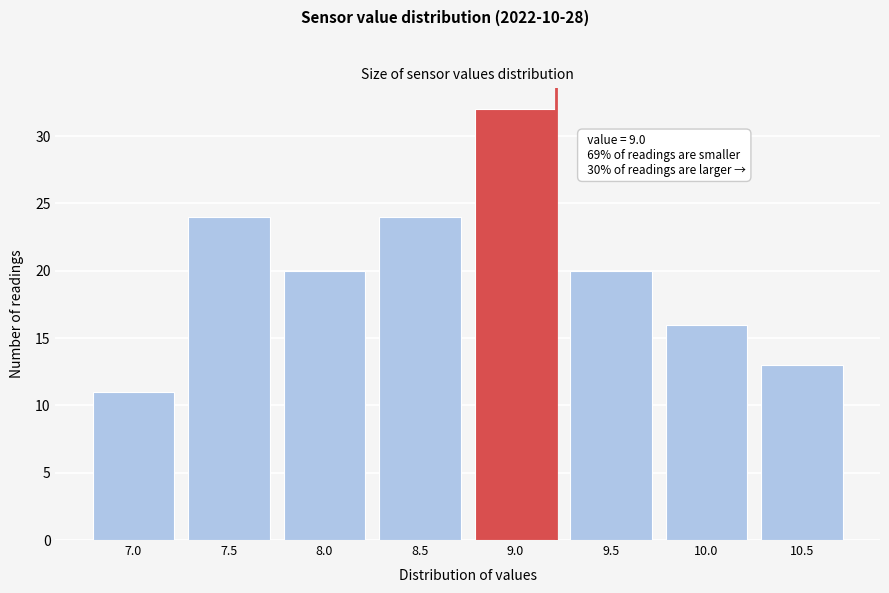

Reading right to left, what are all the values shown in this chart?

10.5=13	10.0=16	9.5=20	9.0=32	8.5=24	8.0=20	7.5=24	7.0=11